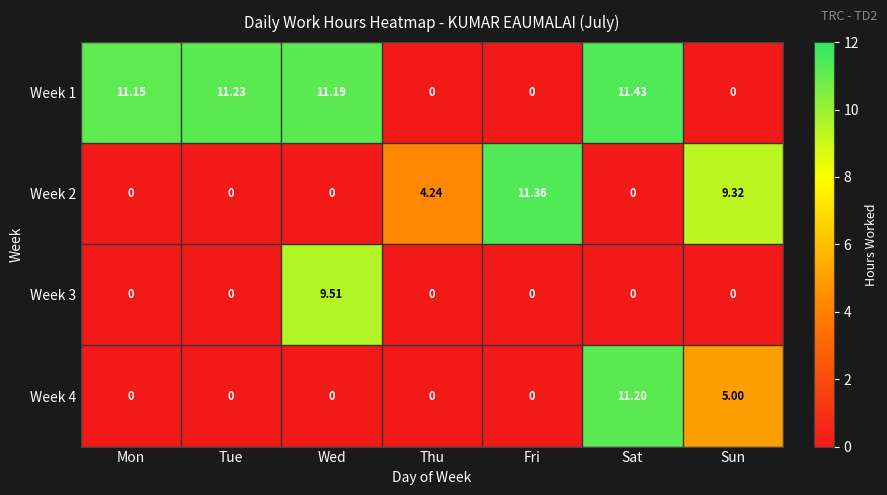

What is the greatest value displayed?

11.4